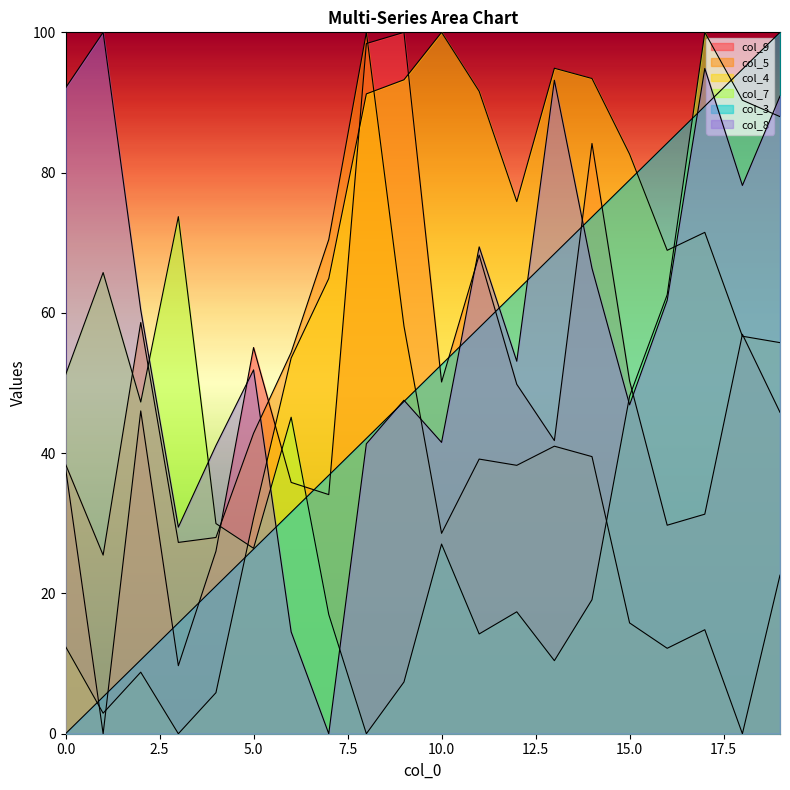

In col_8, how many points are higher than both neighbors (excluding endpoints)?

6